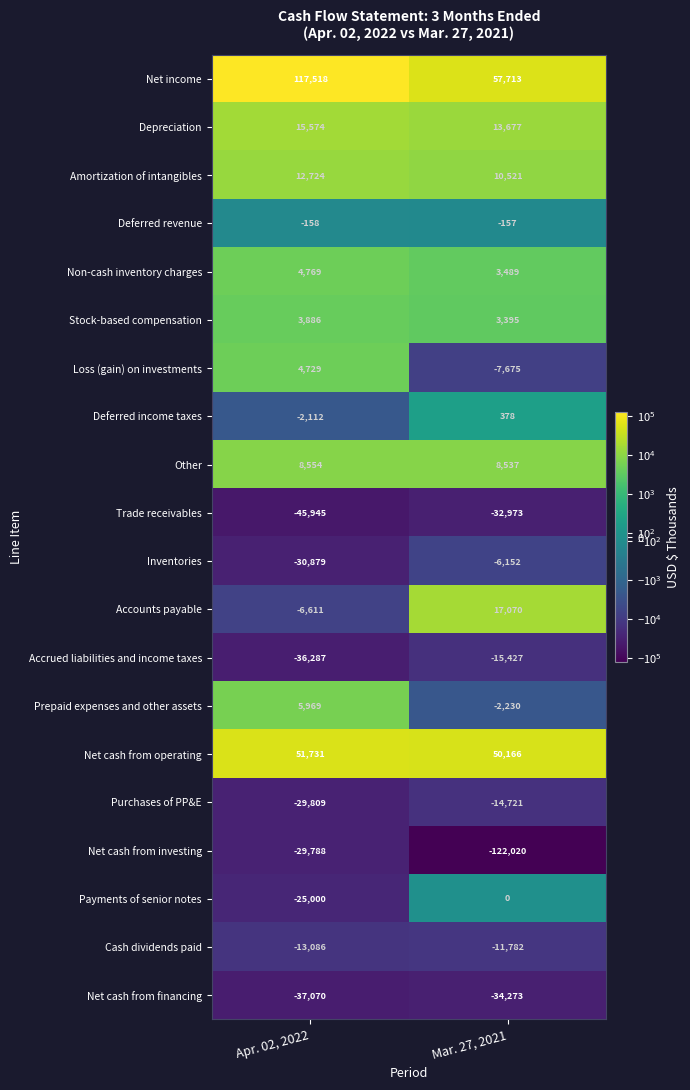

Which category has the highest value in the Payments of senior notes series?

Mar. 27, 2021